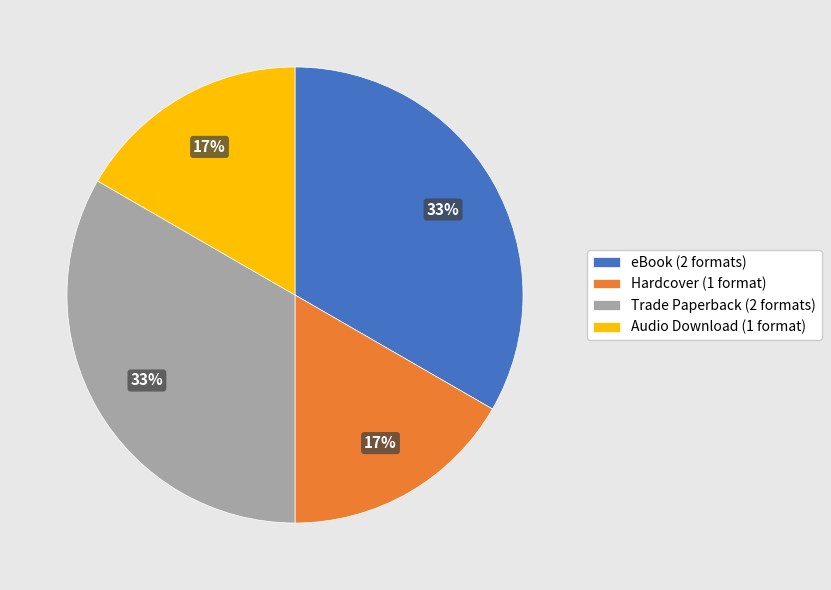

Between Audio Download (1 format) and eBook (2 formats), which is larger?

eBook (2 formats)